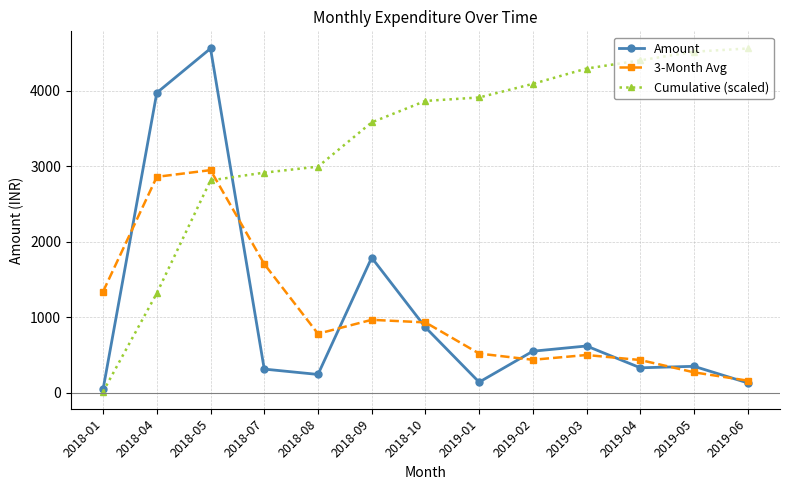

How many lines are shown in the chart?

3